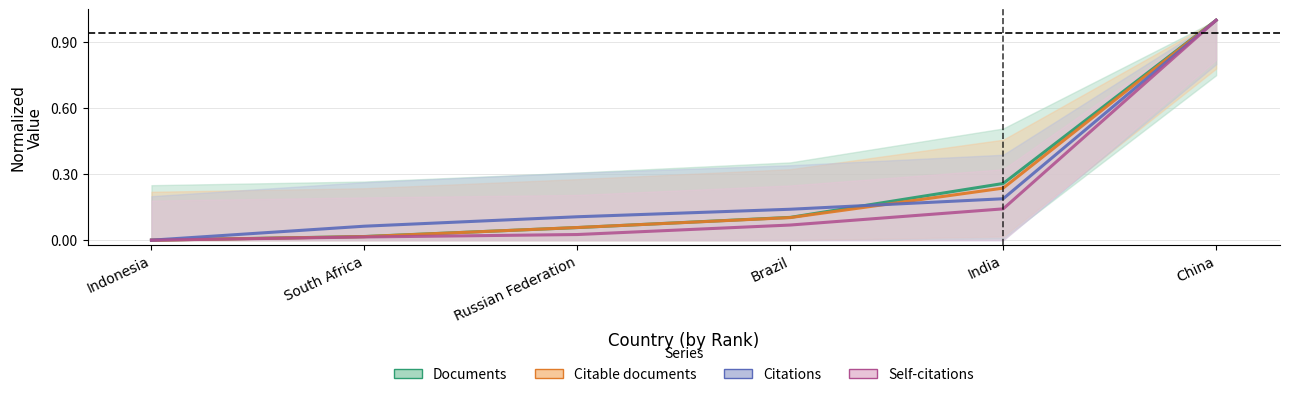

Is it true that Documents equals 0.2 at Brazil?

False